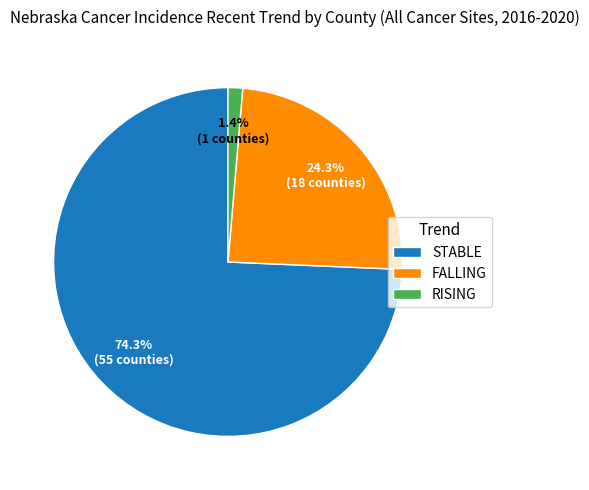

What is the ratio of the value at FALLING to the value at STABLE?

0.3